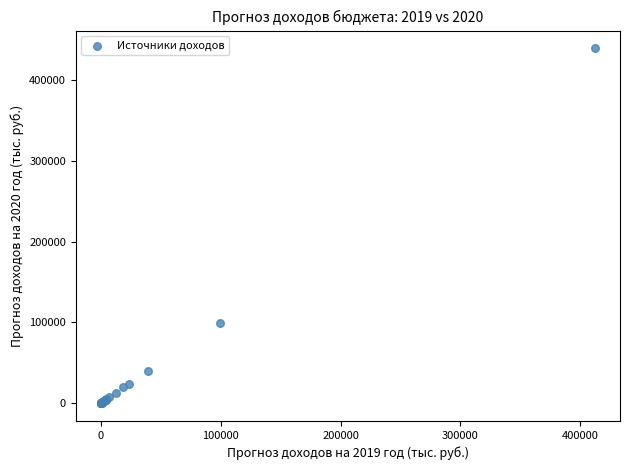

What Y value in the scatter plot is closest to 219522?

99100.0